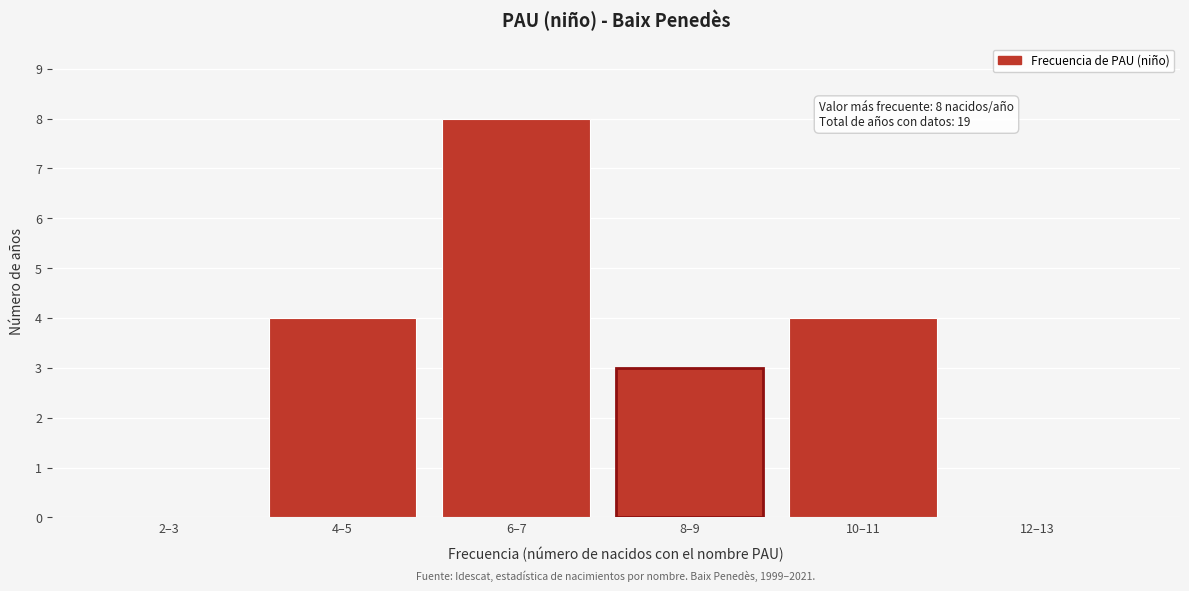

Reading right to left, list all the values displayed in this chart.

12–13=0	10–11=4	8–9=3	6–7=8	4–5=4	2–3=0